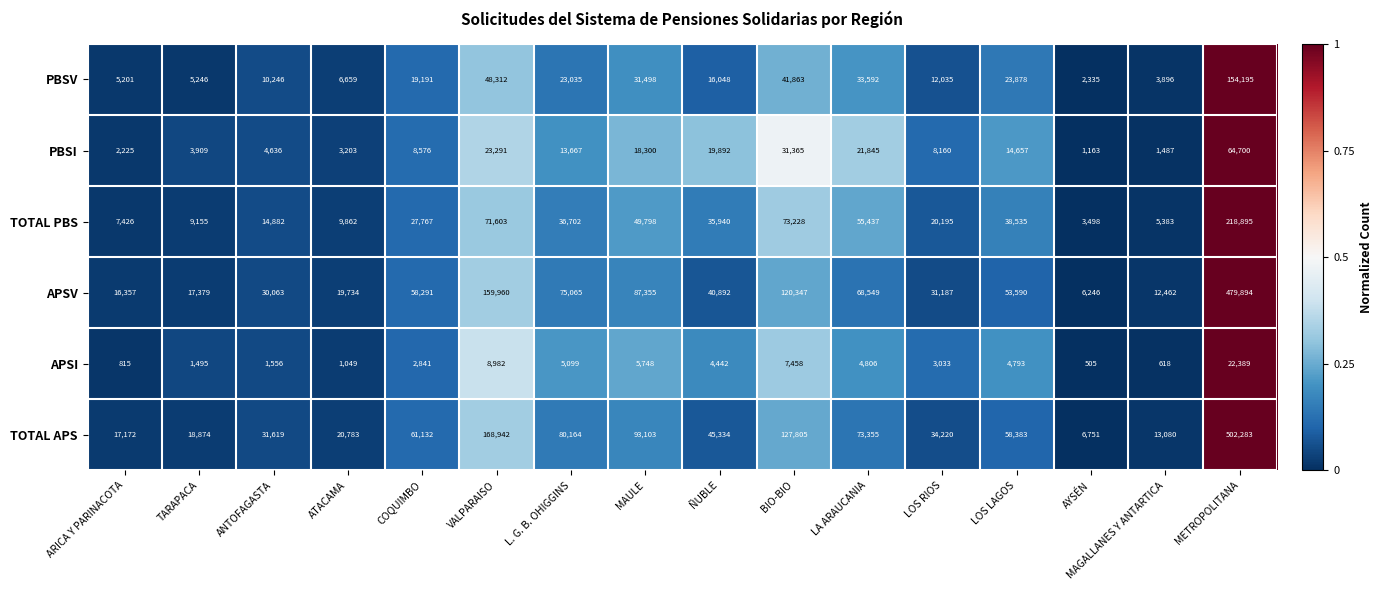

Between AYSÉN and MAGALLANES Y ANTARTICA, which series saw the biggest shift?

TOTAL APS